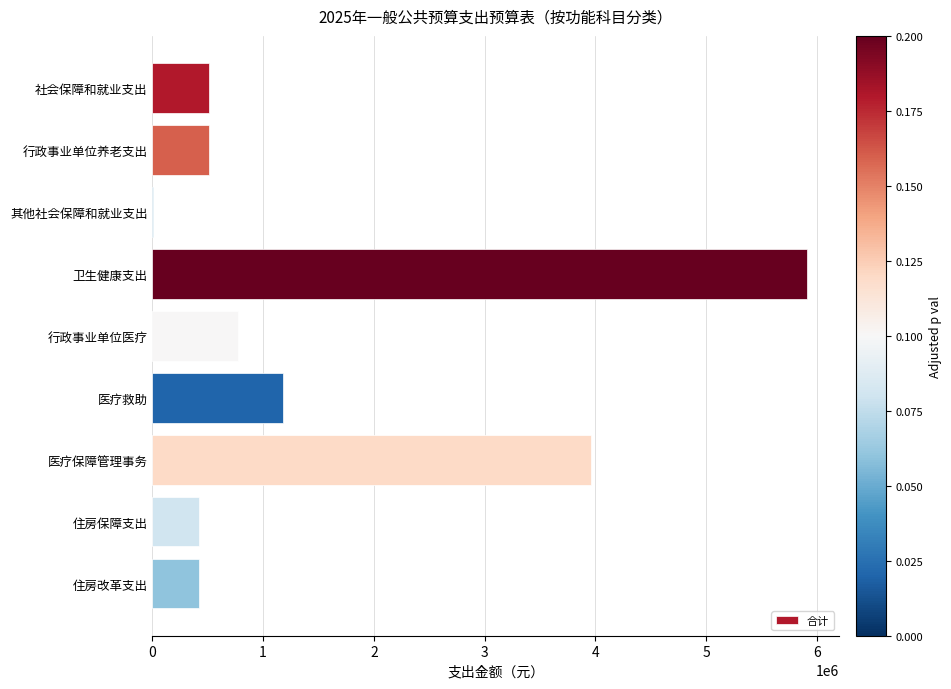

What is the sum of all values?

13674834.7